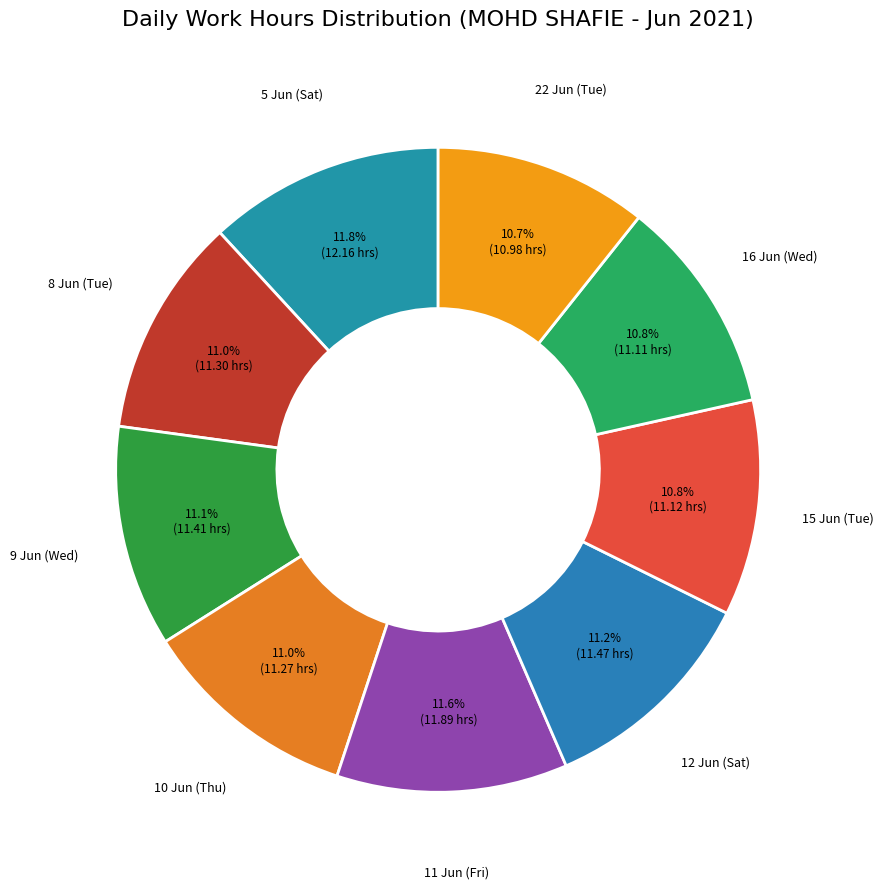

How many slices are in this pie chart?

9